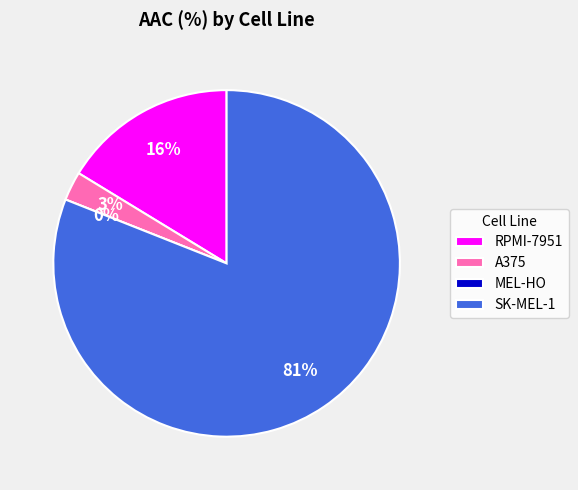

Is it true that RPMI-7951 is 29% of the pie?

False